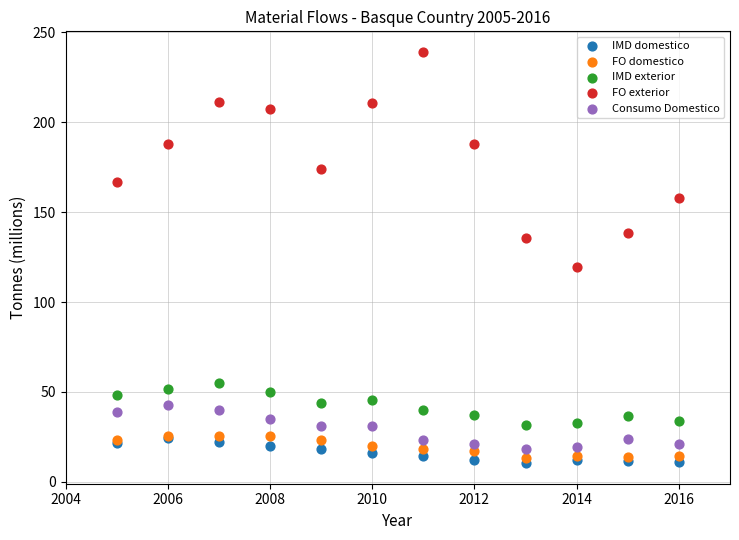

What are all the series names shown in the legend?

IMD domestico, FO domestico, IMD exterior, FO exterior, Consumo Domestico